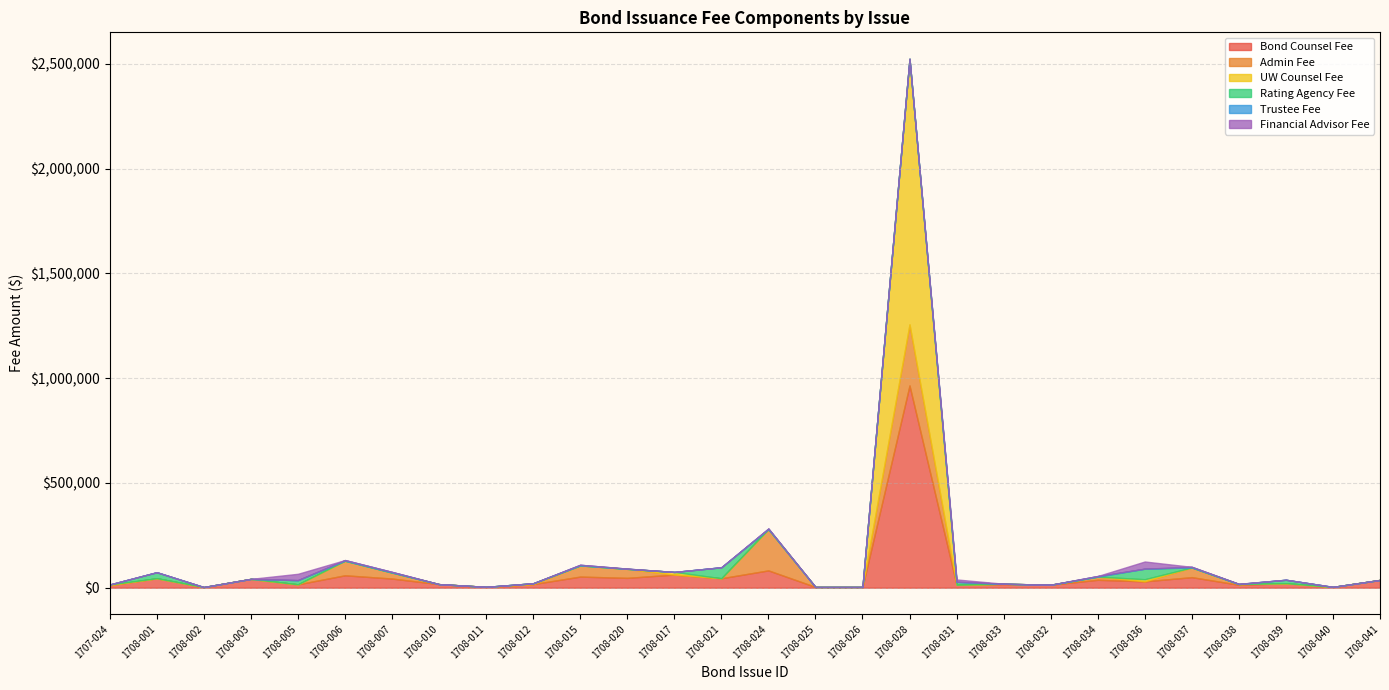

At 1708-025, list the series in order from smallest to largest.

Admin Fee, UW Counsel Fee, Rating Agency Fee, Trustee Fee, Financial Advisor Fee, Bond Counsel Fee